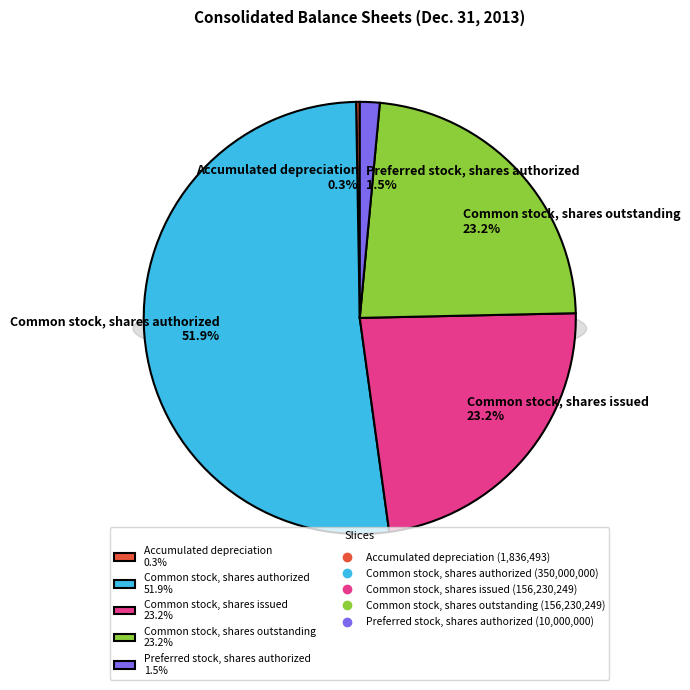

What percentage is NOT represented by Common stock, shares authorized?

48.1%